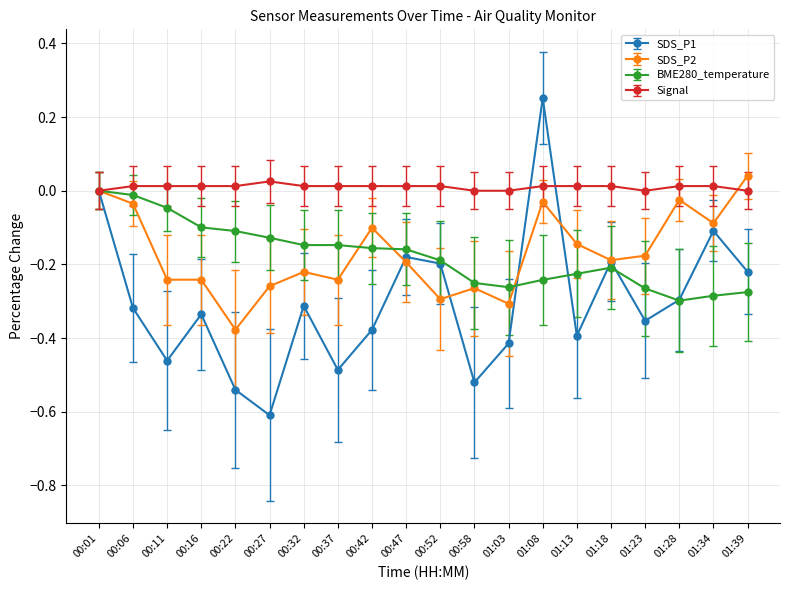

Which series has the largest range (max minus min)?

SDS_P1